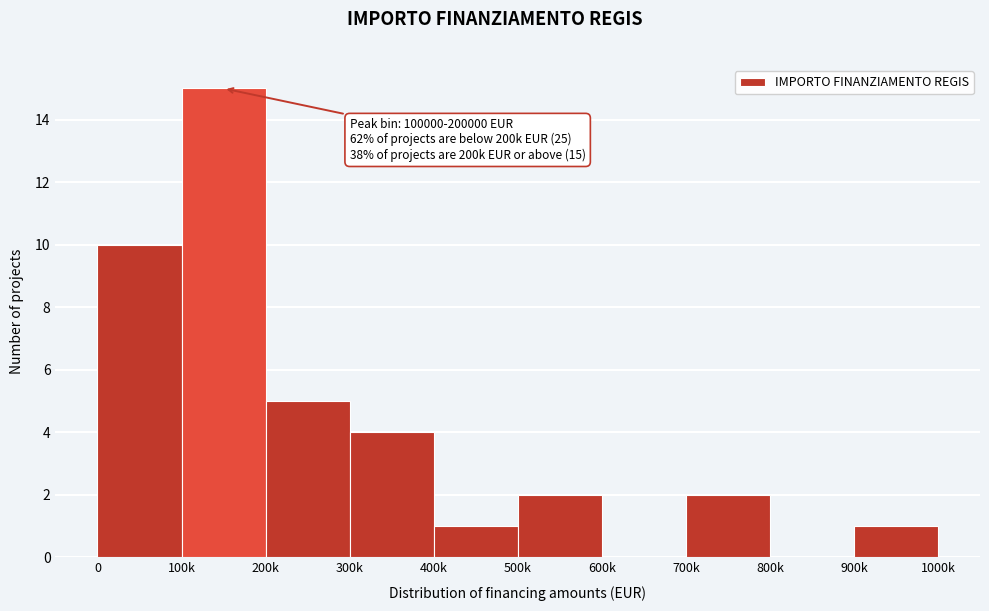

Reading left to right, what are all the values shown in this chart?

0=10	100k=15	200k=5	300k=4	400k=1	500k=2	600k=0	700k=2	800k=0	900k=1